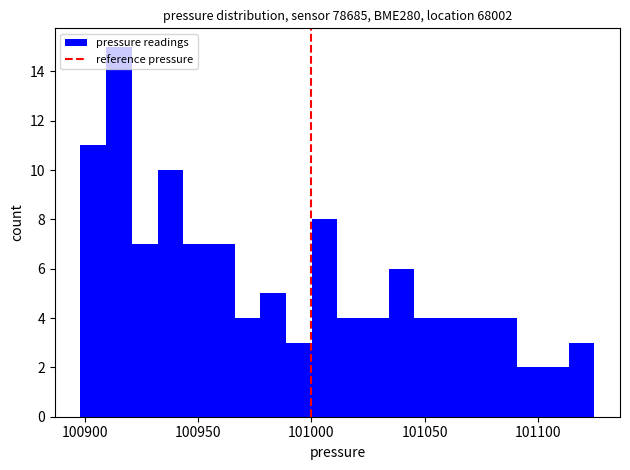

Read against the x-axis, roughly where is the centre of the tallest bar?

100915